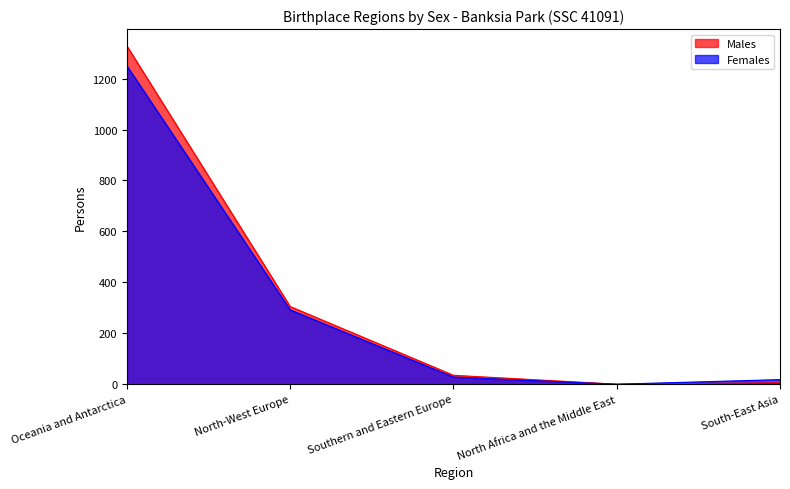

Reading left to right, list all the values displayed in this chart.

Males: 1328	305	35	0	6
Females: 1250	292	28	0	18